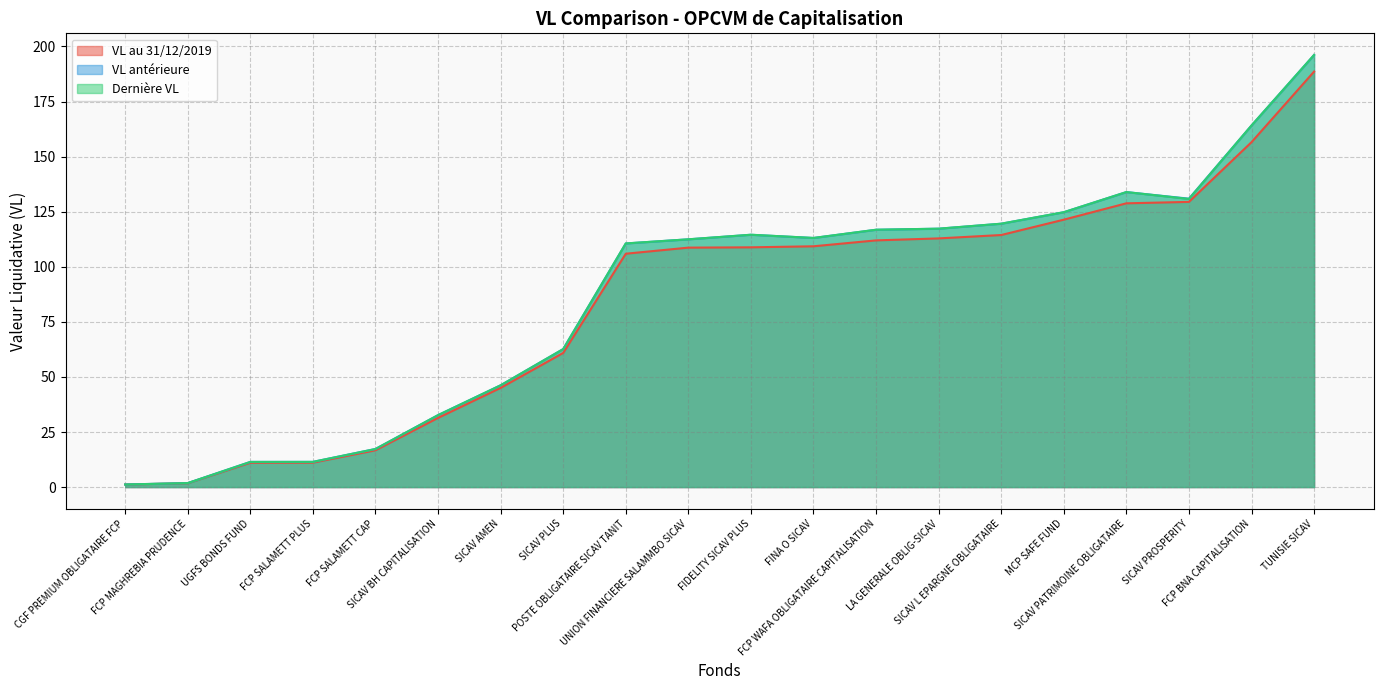

What is the highest value of the VL antérieure series?

196.1